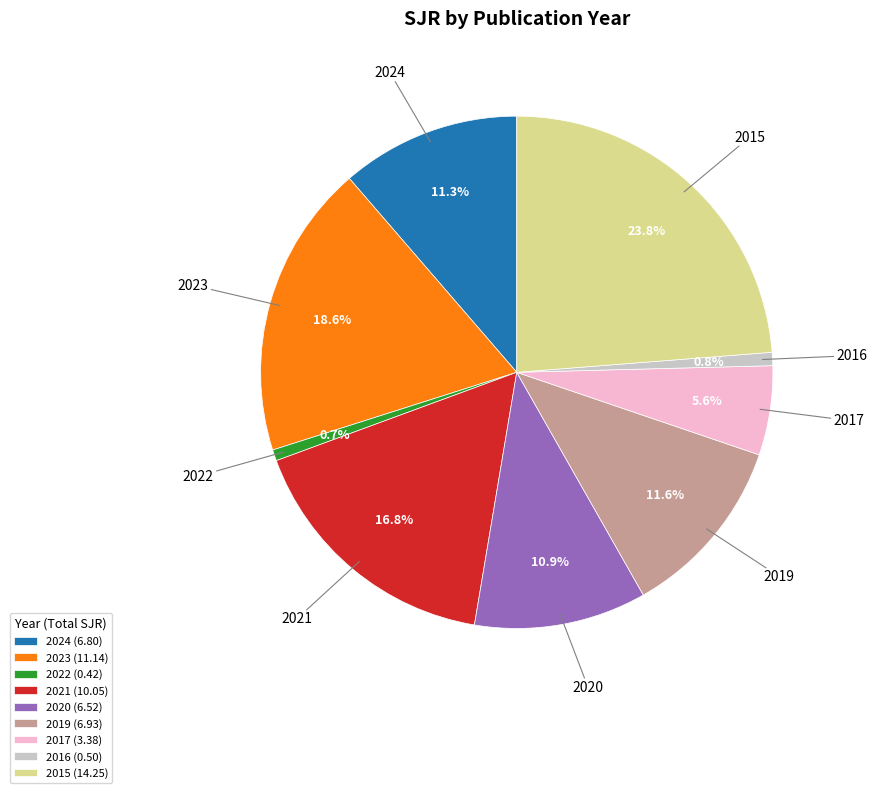

Count the number of slices in the pie.

9